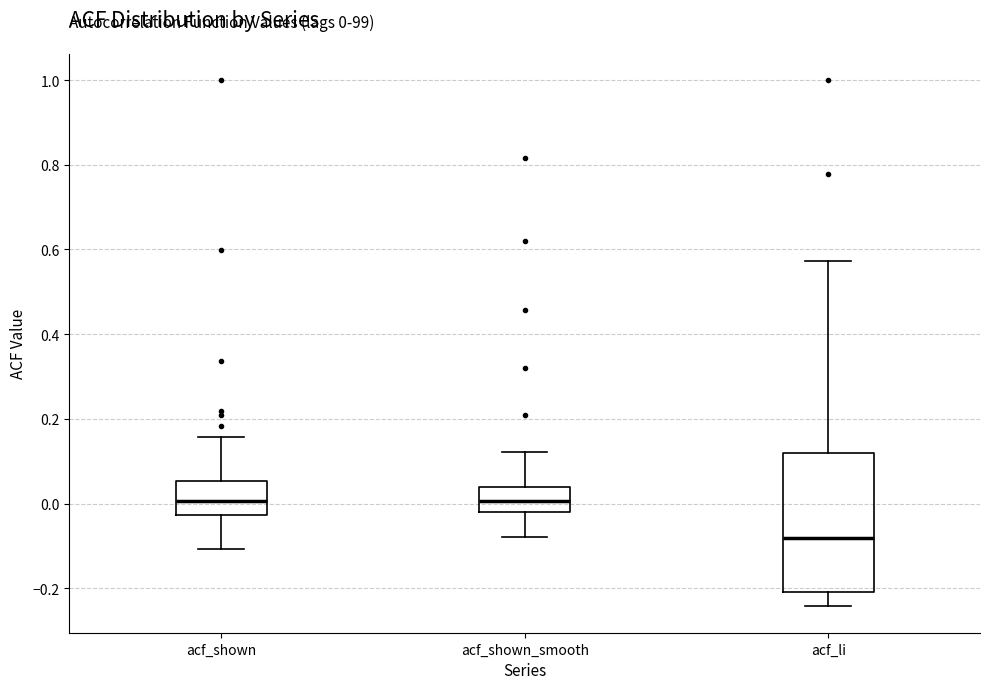

Which box is the tallest, from its lower edge to its upper edge?

acf_li